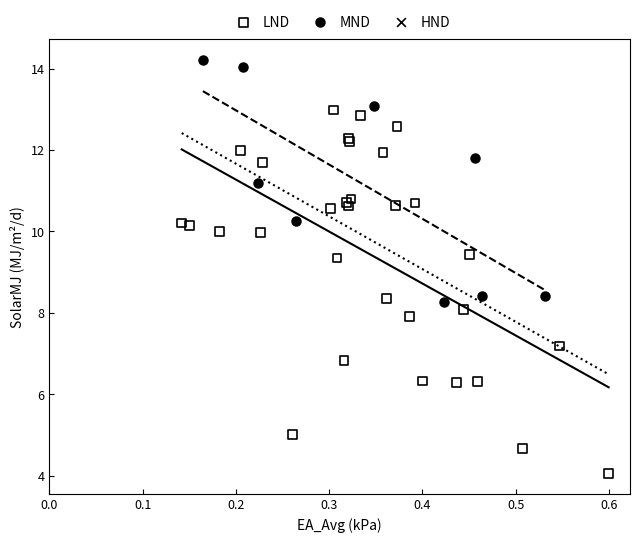

Which series reaches the minimum Y coordinate?

LND